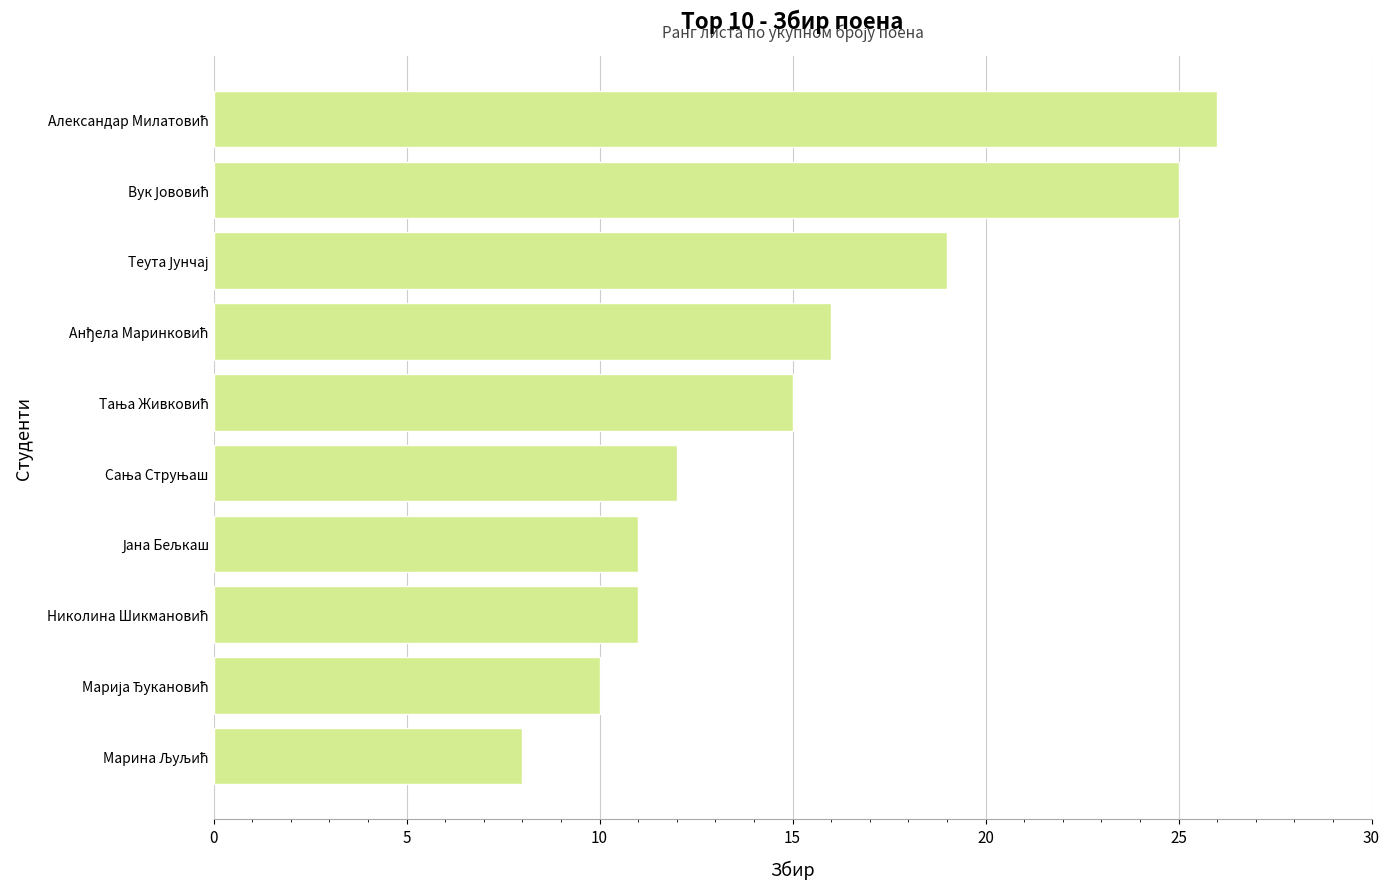

What is the value of the 1st bar from the top?

26